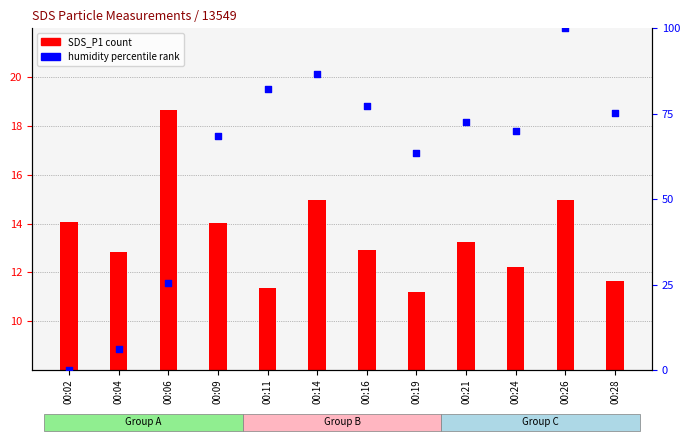

Which series reaches the maximum Y coordinate?

humidity percentile